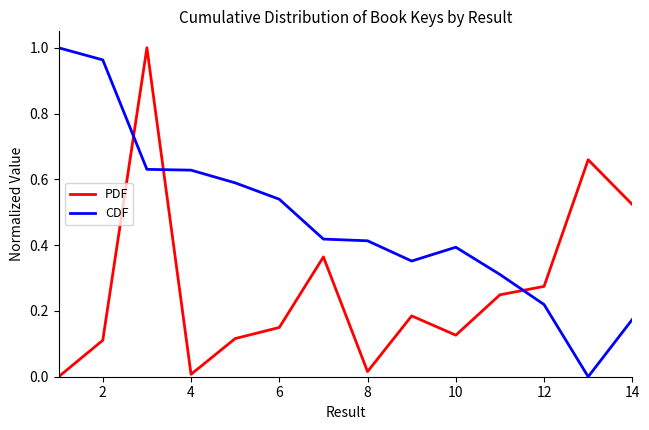

True or false: CDF has more than 0 interior local peaks.

True